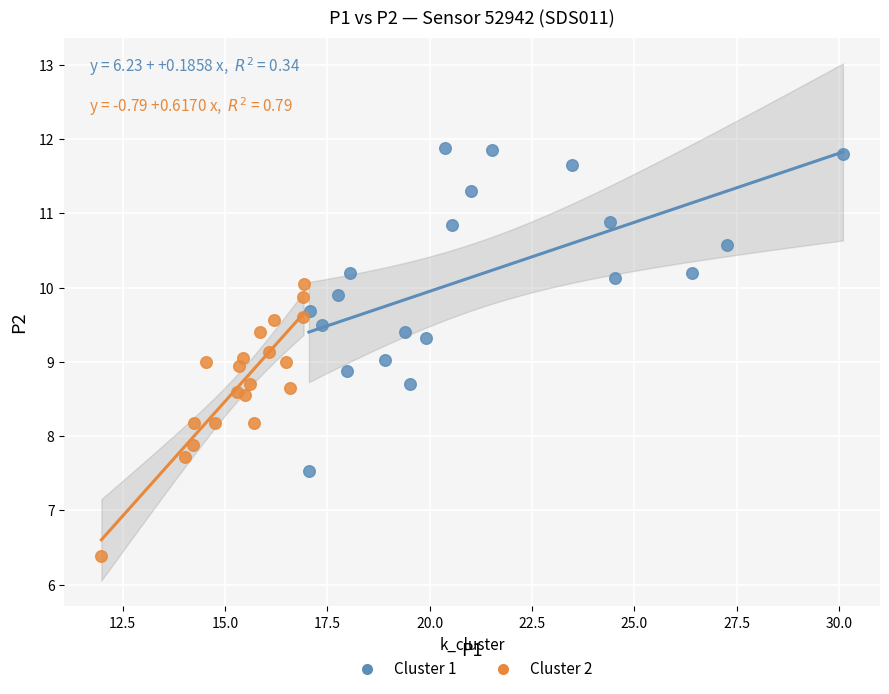

Which series has the largest Y range (max minus min)?

Cluster 1